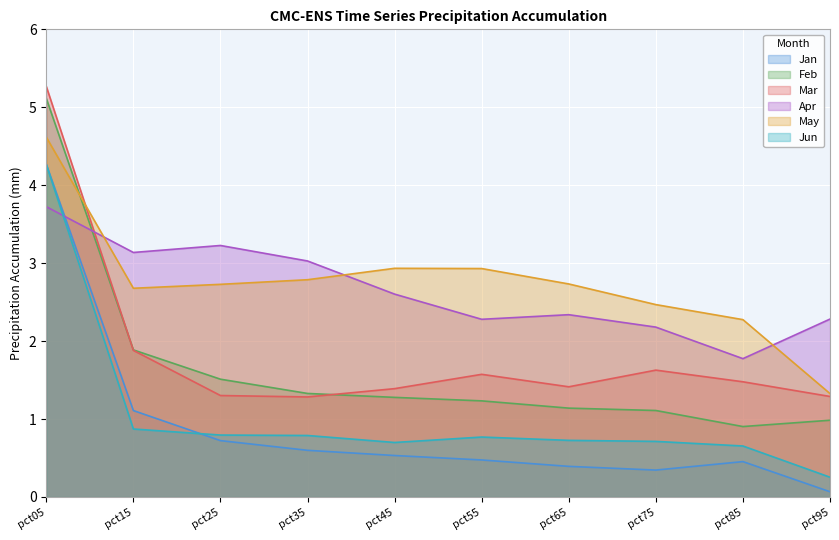

Does the chart display data point markers on the line(s)?

No